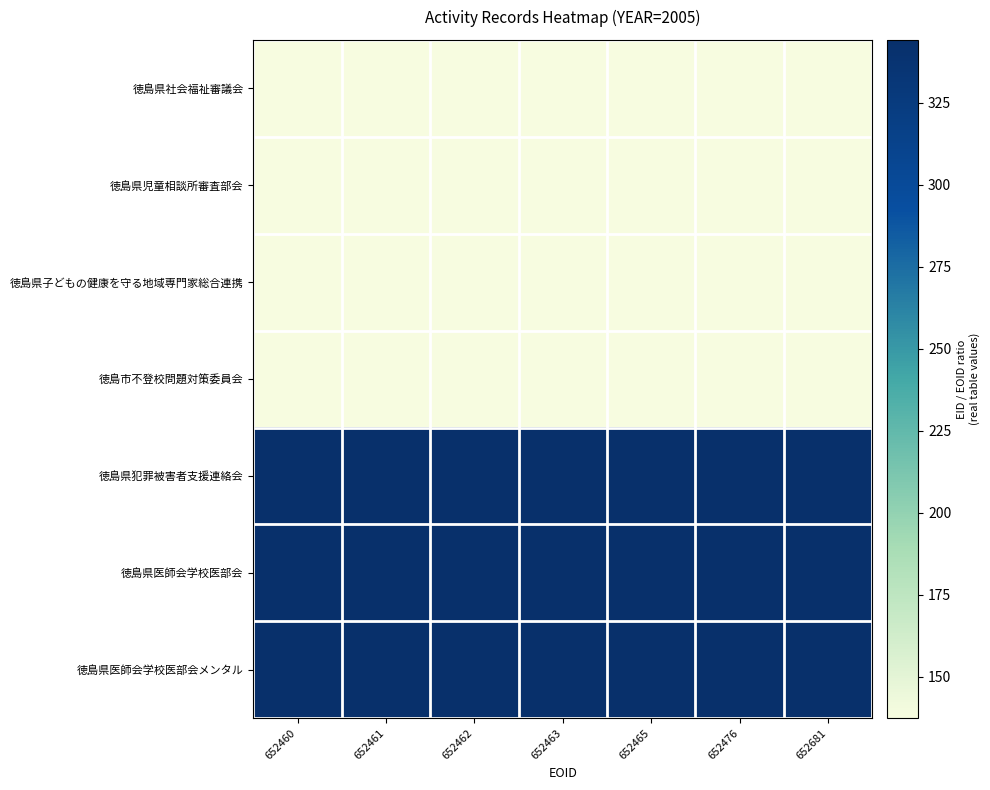

Which has a higher value, 652476 or 652463?

652463